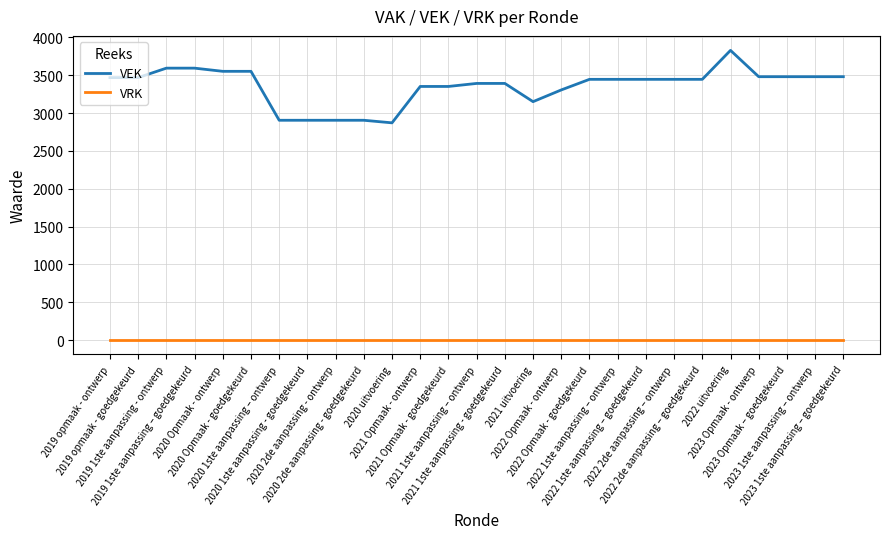

Which series has the largest range (max minus min)?

VEK